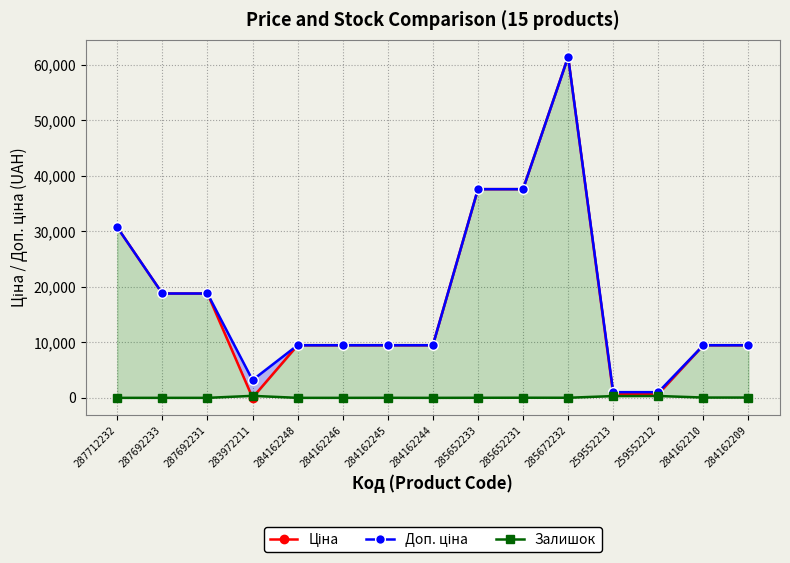

What is the difference between the maximum and minimum values in the Доп. ціна series?

60409.6